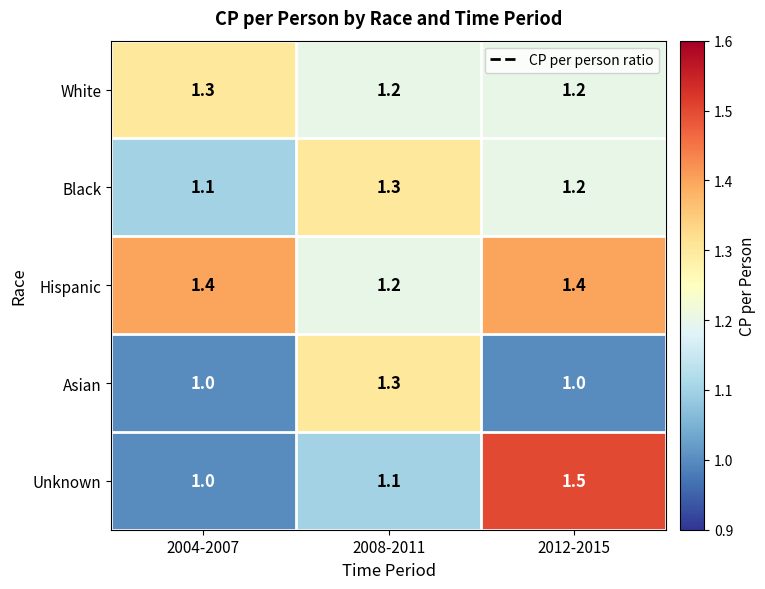

Where is Hispanic nearest to the value 1?

2008-2011